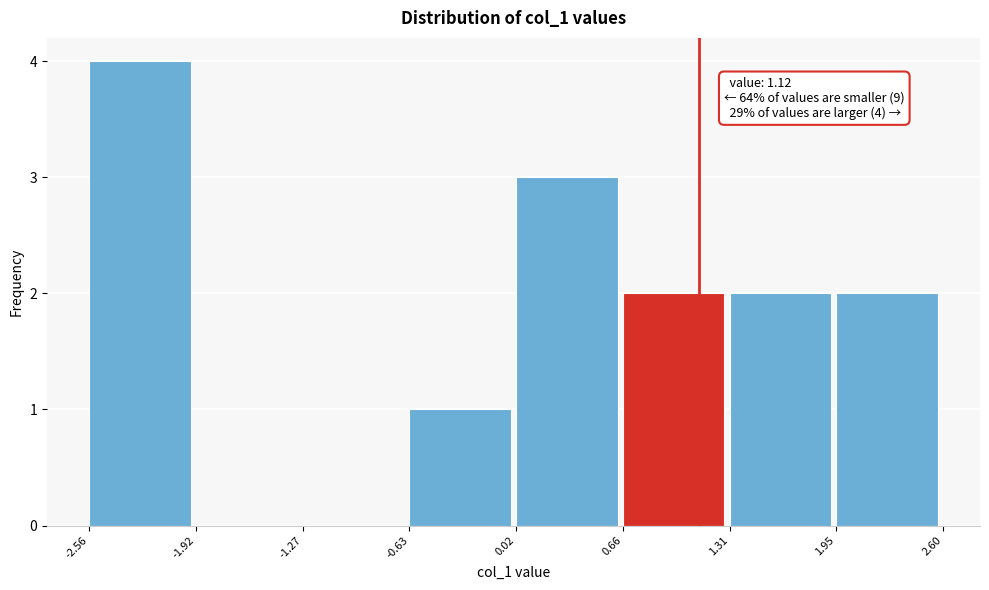

Over which range of the x-axis is the bar tallest?

-2.56 to -1.92